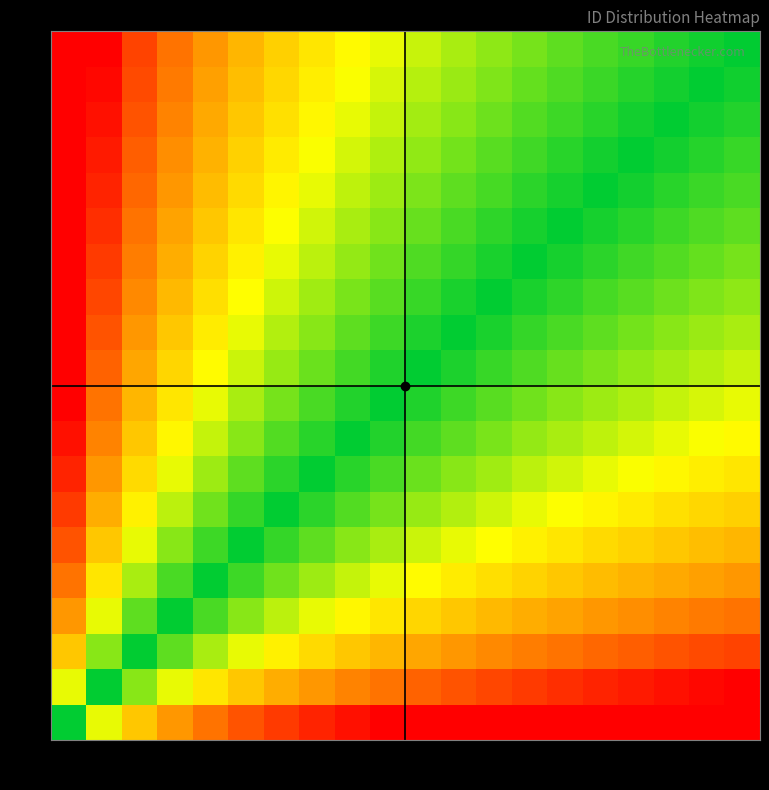

At which category is the sum across all series the highest?

20